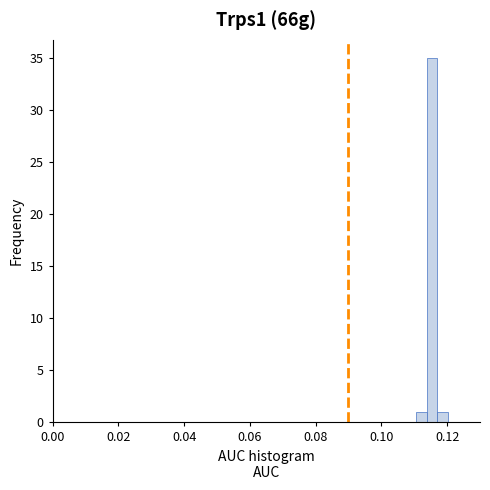

Read against the x-axis, roughly where is the centre of the tallest bar?

0.116